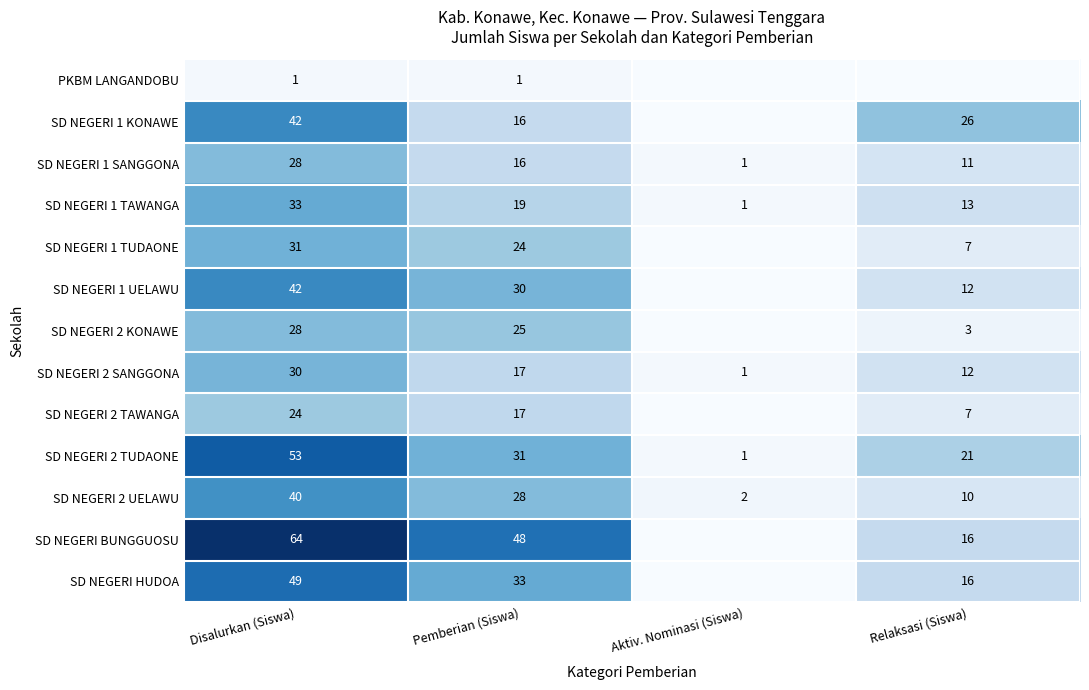

What is the difference between the maximum and minimum values in the SD NEGERI 1 TAWANGA series?

32